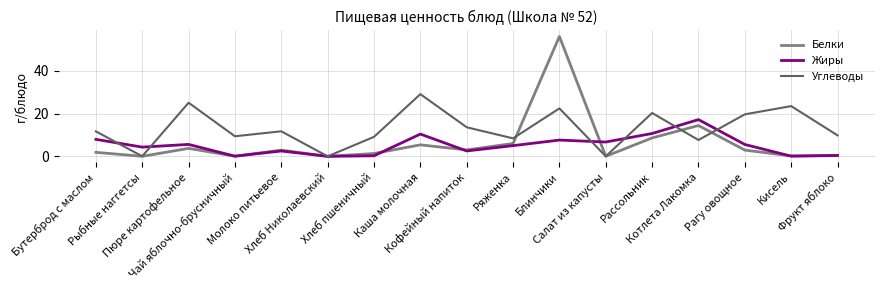

In Жиры, how many points are lower than both neighbors (excluding endpoints)?

6